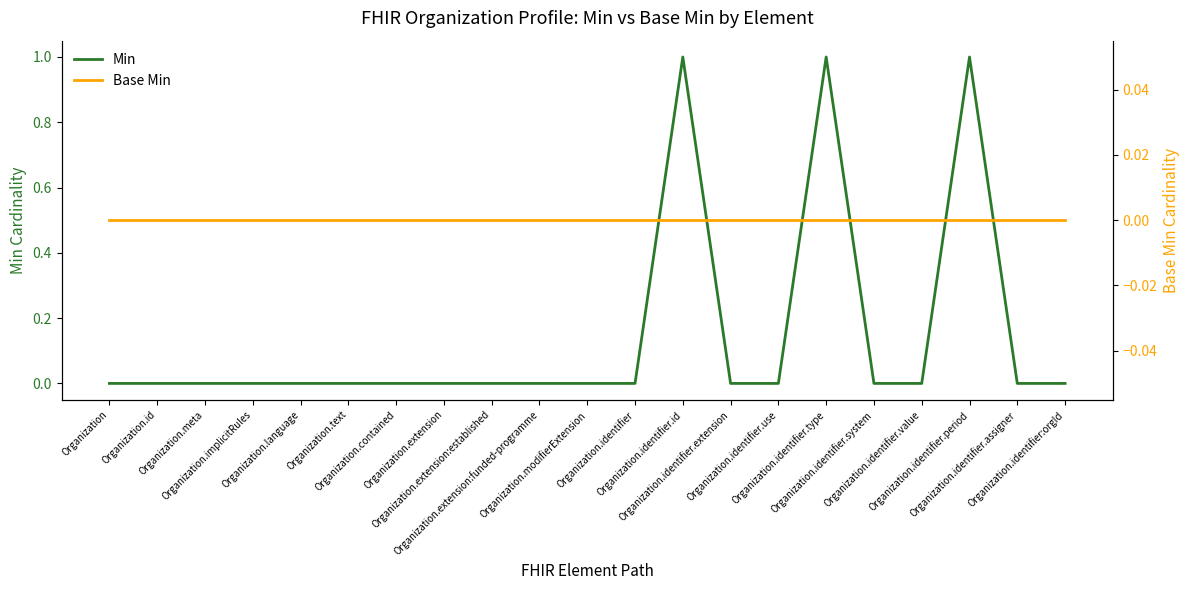

At which category is the sum across all series the highest?

Organization.identifier.id